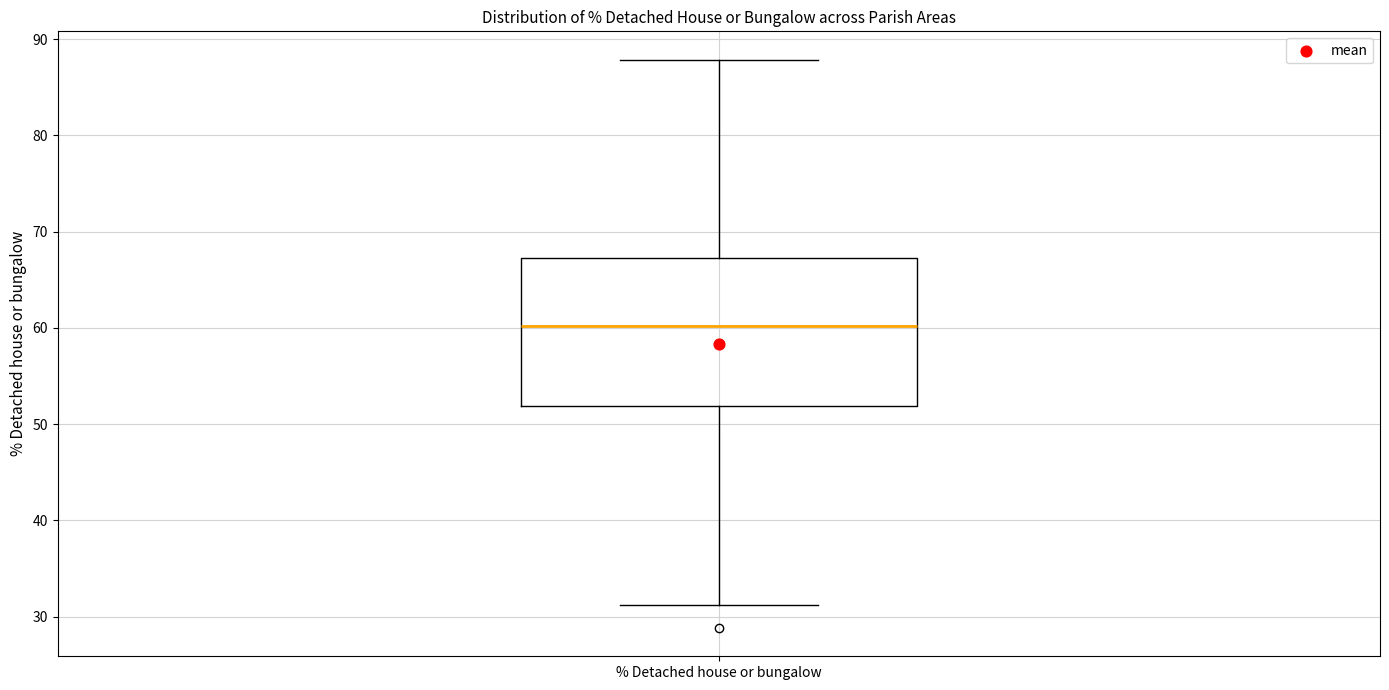

Read this box plot against the y-axis: the position of the median line, the range covered by the box, and the ends of both whiskers. The values are not printed on the chart, so give them approximately, as read against the axis.

median 60, box 52 to 67, whiskers 31 to 88